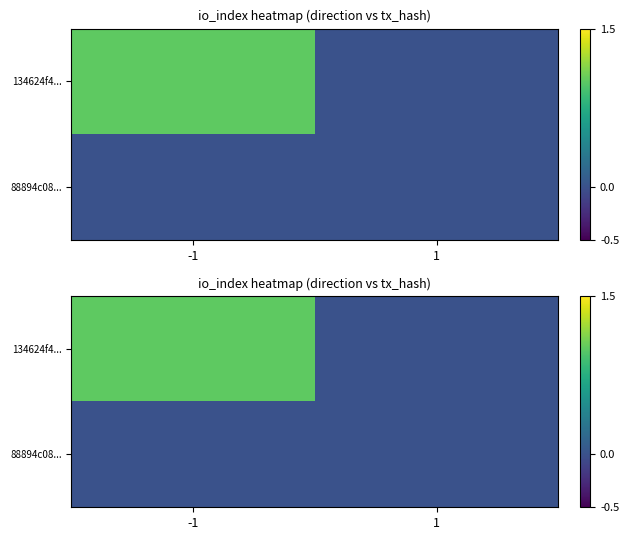

Is it true that 134624f4... equals 0 at 1?

True